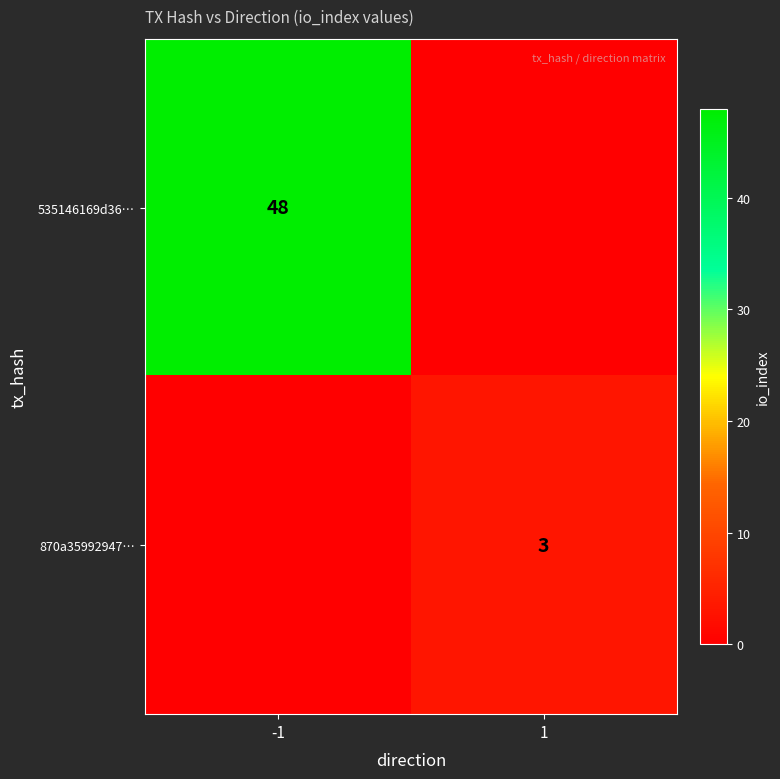

Which label corresponds to the smallest value in the chart?

1